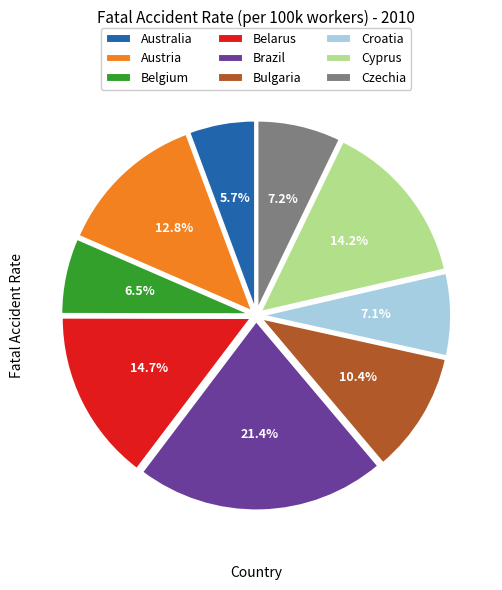

The Australia slice represents 1% of the pie. True or false?

False